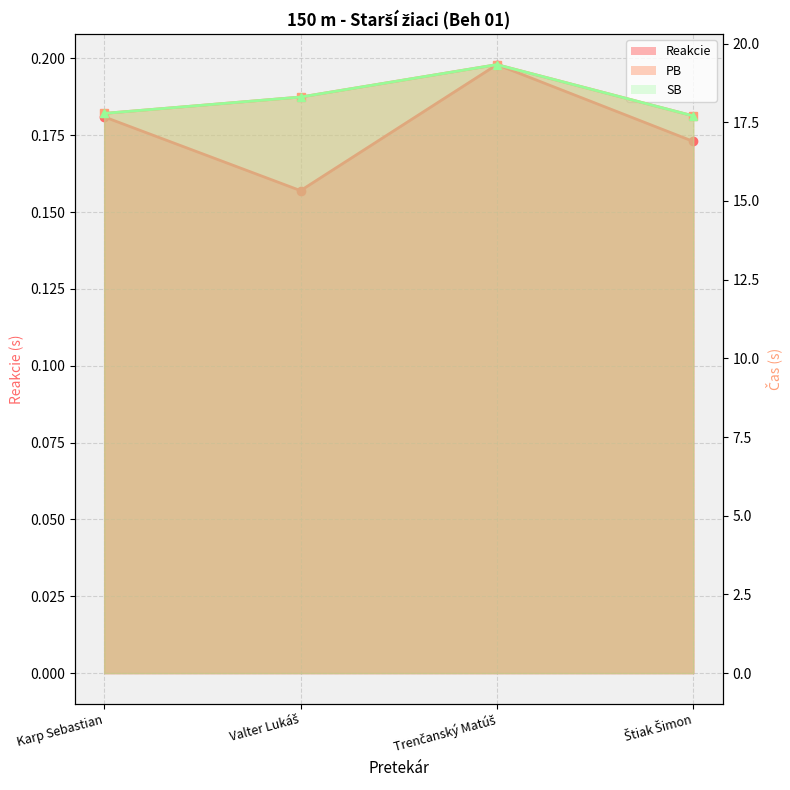

The PB series shows 31.2 at Štiak Šimon. True or false?

False